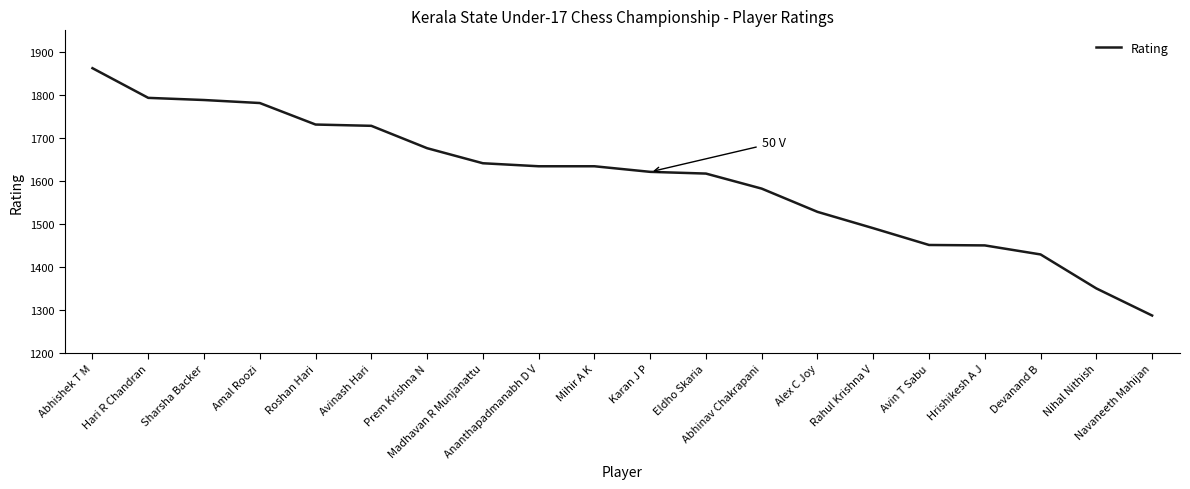

What is the difference between the maximum and minimum values?

575